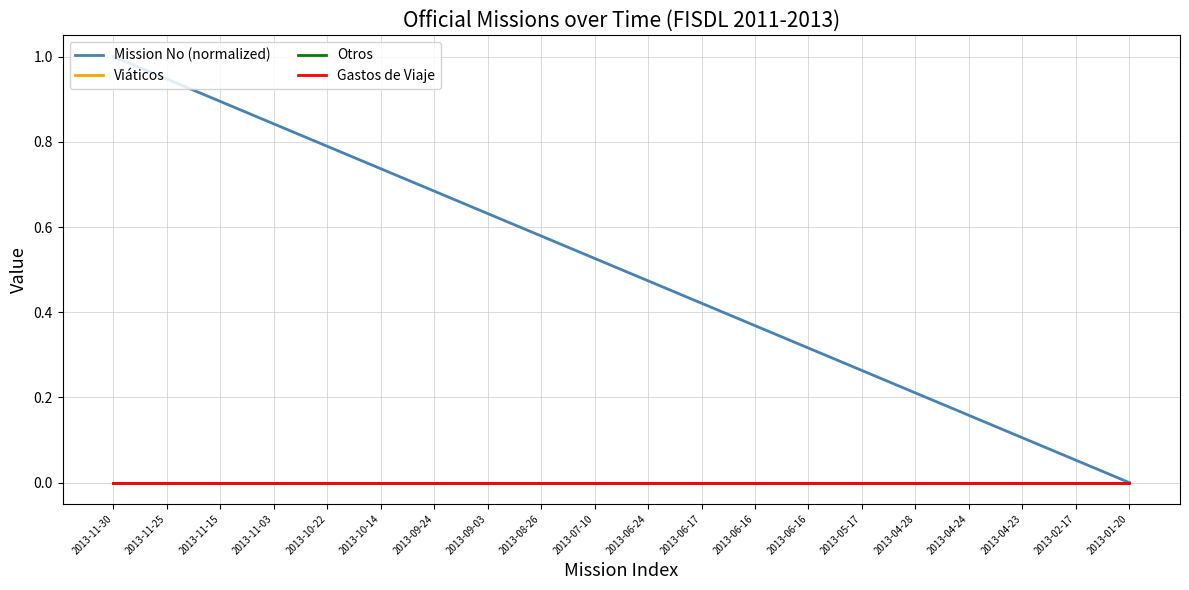

Does the chart have visible grid lines?

Yes